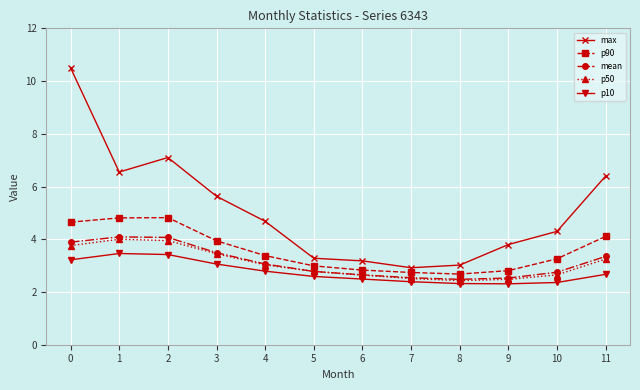

The p90 series shows 3.9 at 3. True or false?

True